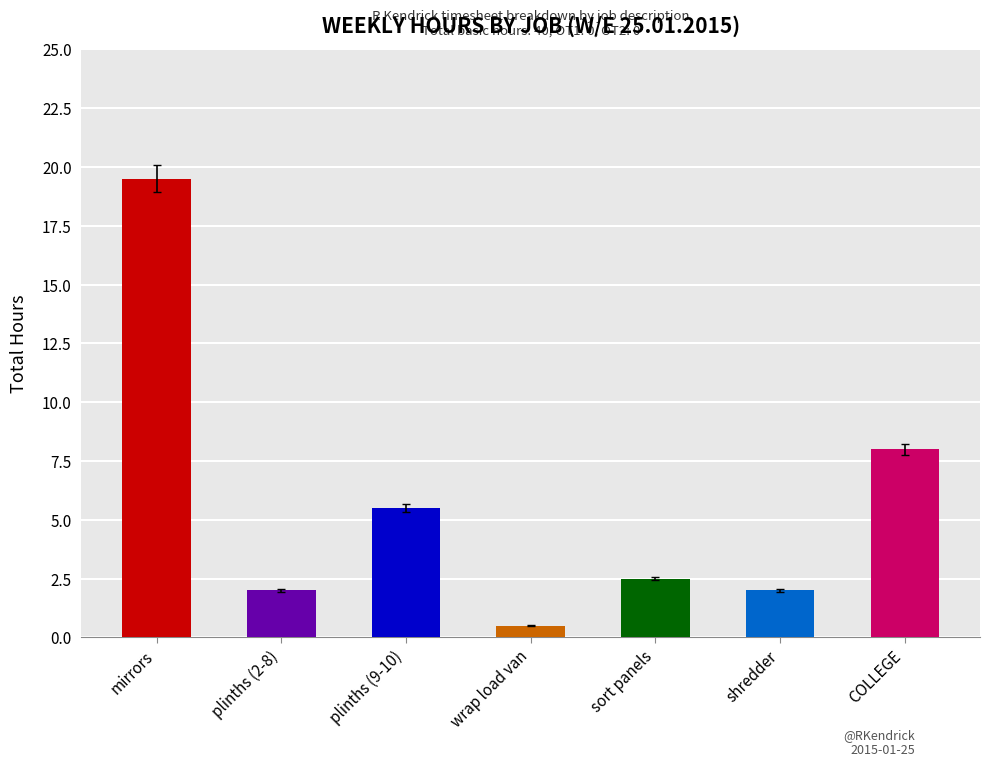

What is the minimum value shown in the chart?

0.5